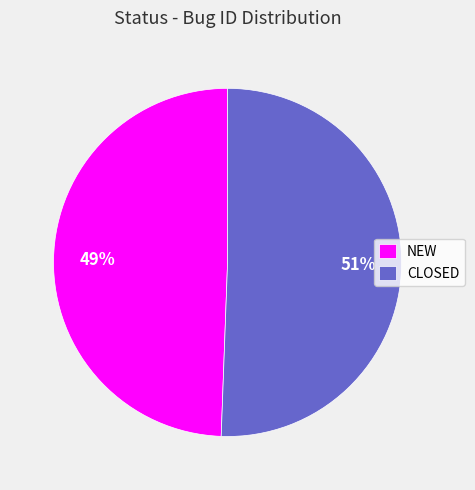

Rank the categories by value from highest to lowest.

CLOSED, NEW